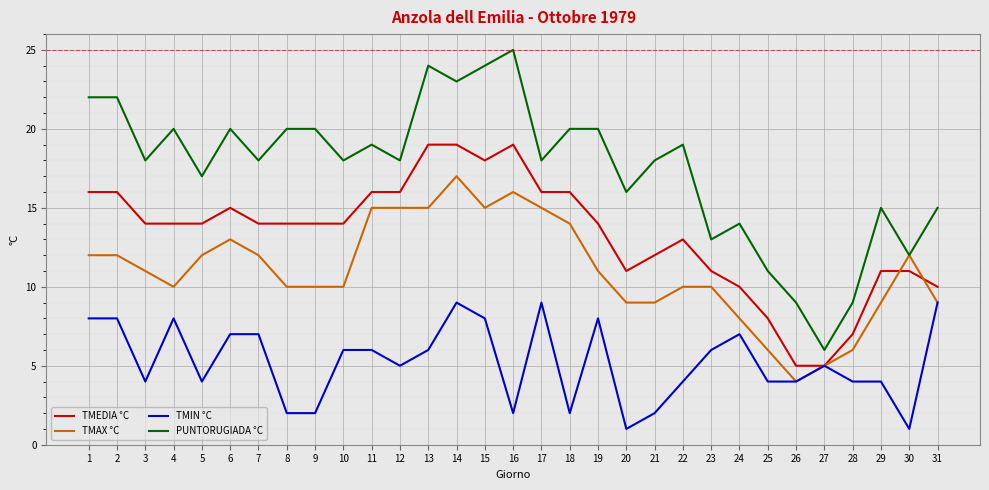

True or false: TMIN °C and PUNTORUGIADA °C intersect in this chart.

False